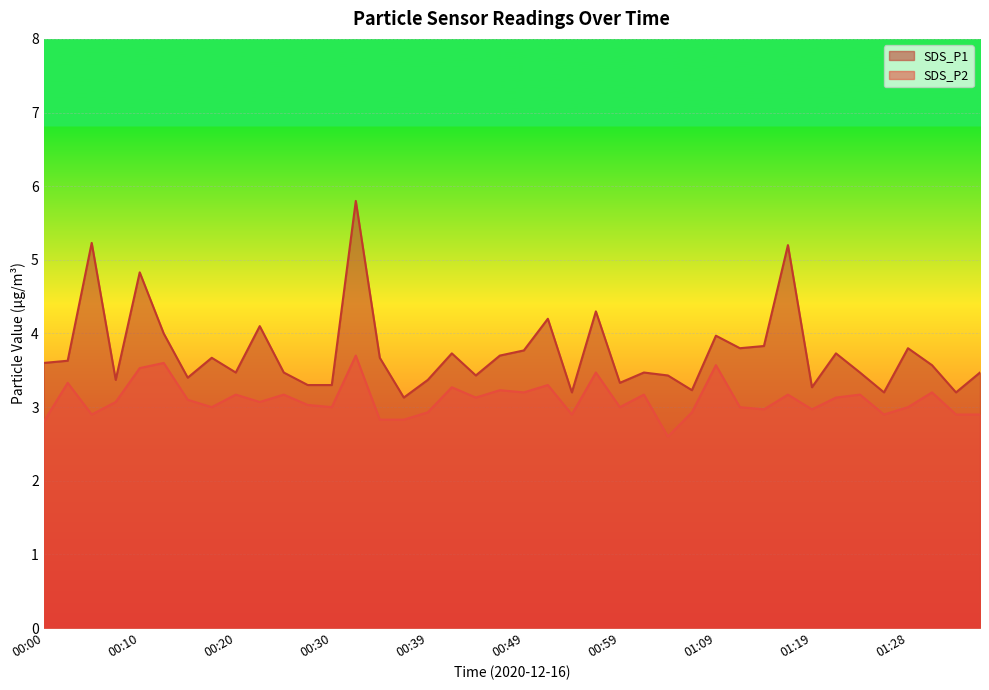

Reading left to right, extract all data points from this chart.

SDS_P1: 3.6	3.6	5.2	3.4	4.8	4.0	3.4	3.7	3.5	4.1	3.5	3.3	3.3	5.8	3.7	3.1	3.4	3.7	3.4	3.7	3.8	4.2	3.2	4.3	3.3	3.5	3.4	3.2	4.0	3.8	3.8	5.2	3.3	3.7	3.5	3.2	3.8	3.6	3.2	3.5
SDS_P2: 2.8	3.3	2.9	3.1	3.5	3.6	3.1	3.0	3.2	3.1	3.2	3.0	3.0	3.7	2.8	2.8	2.9	3.3	3.1	3.2	3.2	3.3	2.9	3.5	3.0	3.2	2.6	2.9	3.6	3.0	3.0	3.2	3.0	3.1	3.2	2.9	3.0	3.2	2.9	2.9